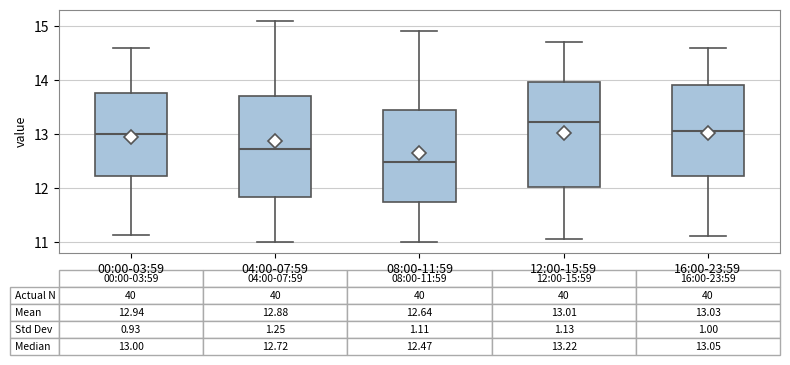

Which box has the lowest median line?

08:00-11:59